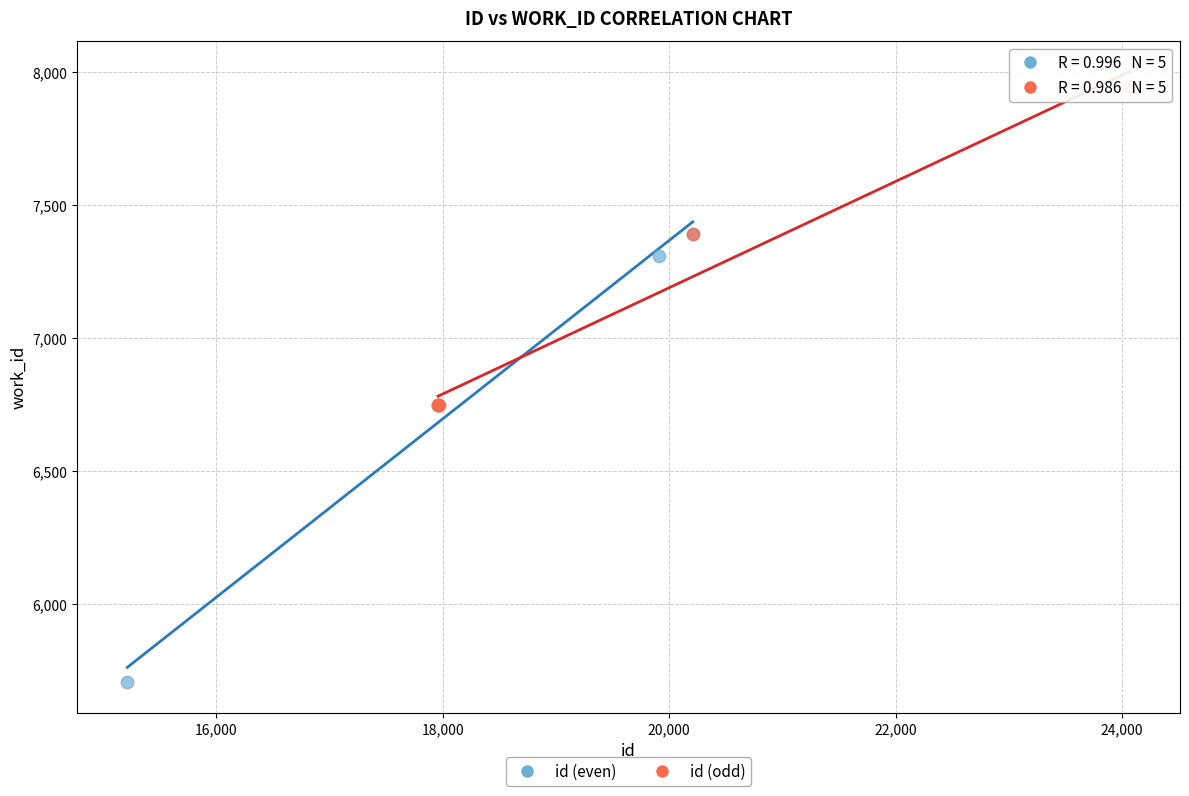

Which series reaches the maximum Y coordinate?

id (odd)